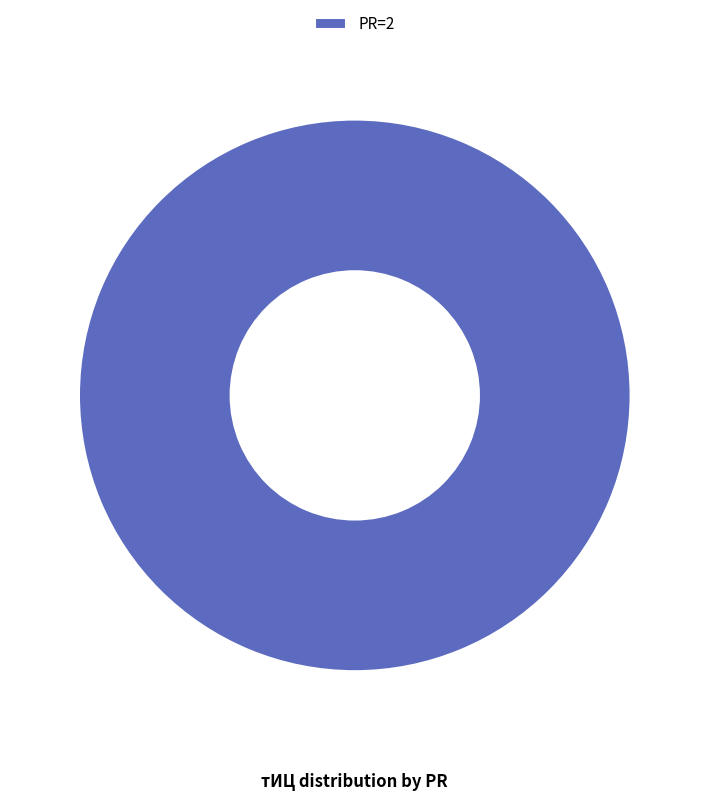

What is the majority slice?

PR=2